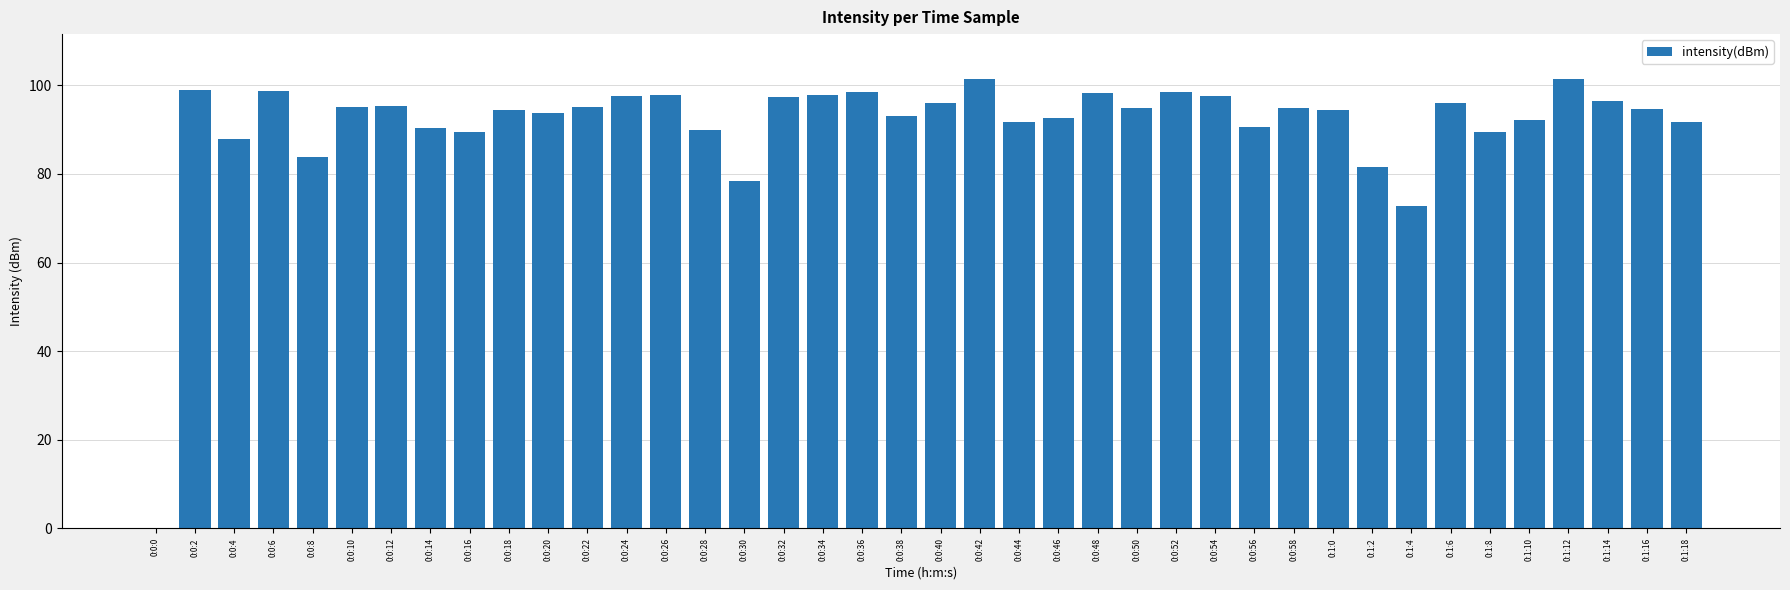

At which label is the value closest to 50?

0:1:4